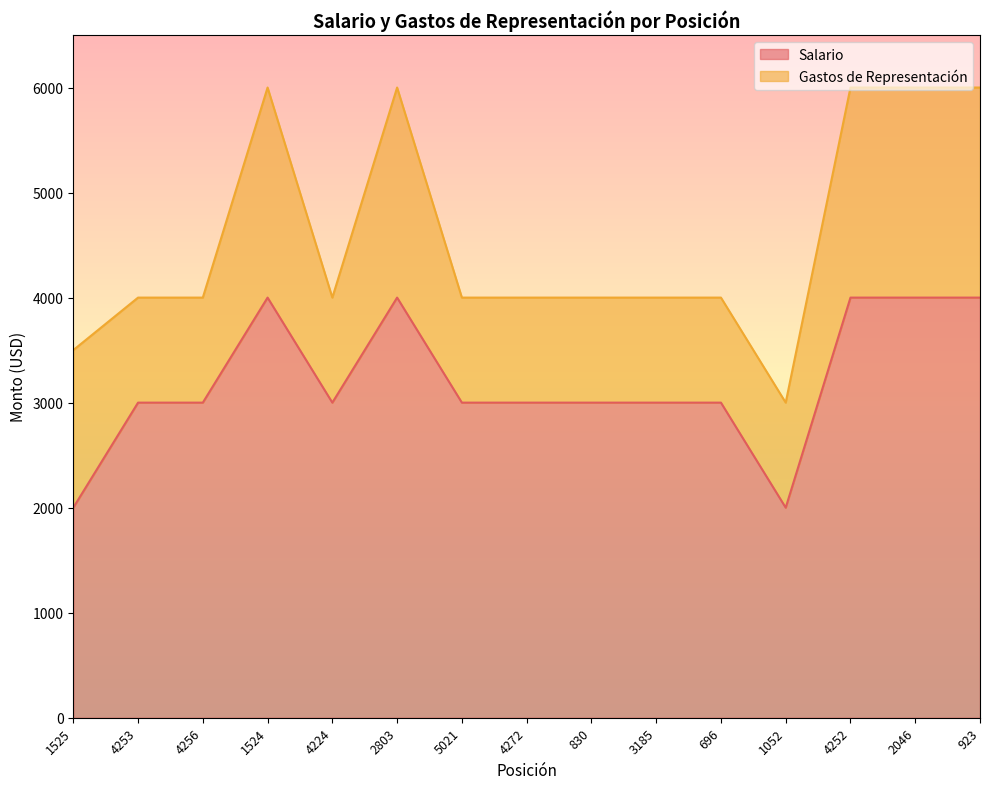

Does the chart display data point markers on the line(s)?

No